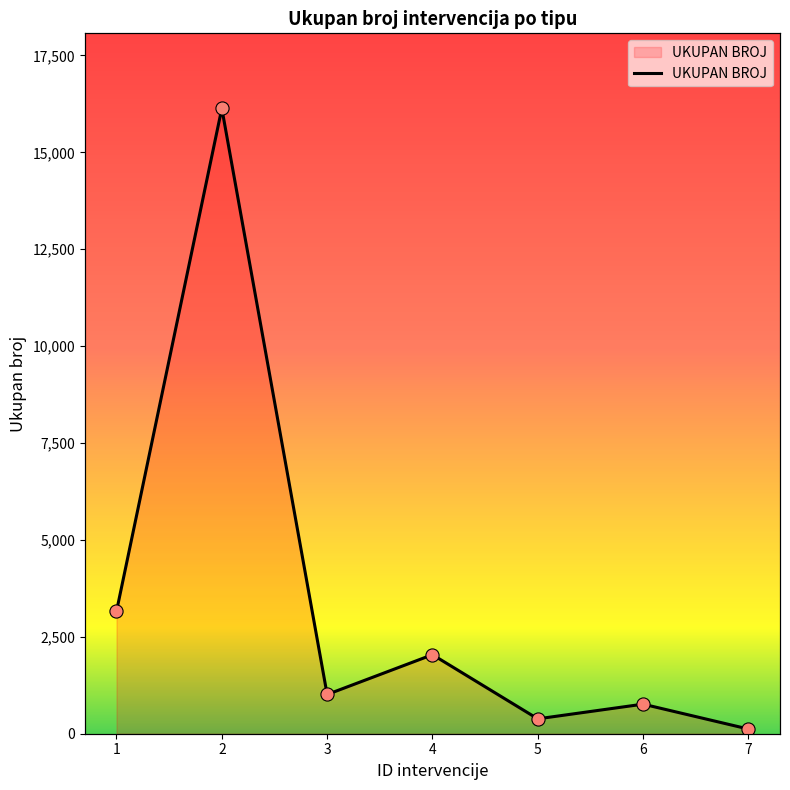

What is the change in value from 2 to 6?

-15371